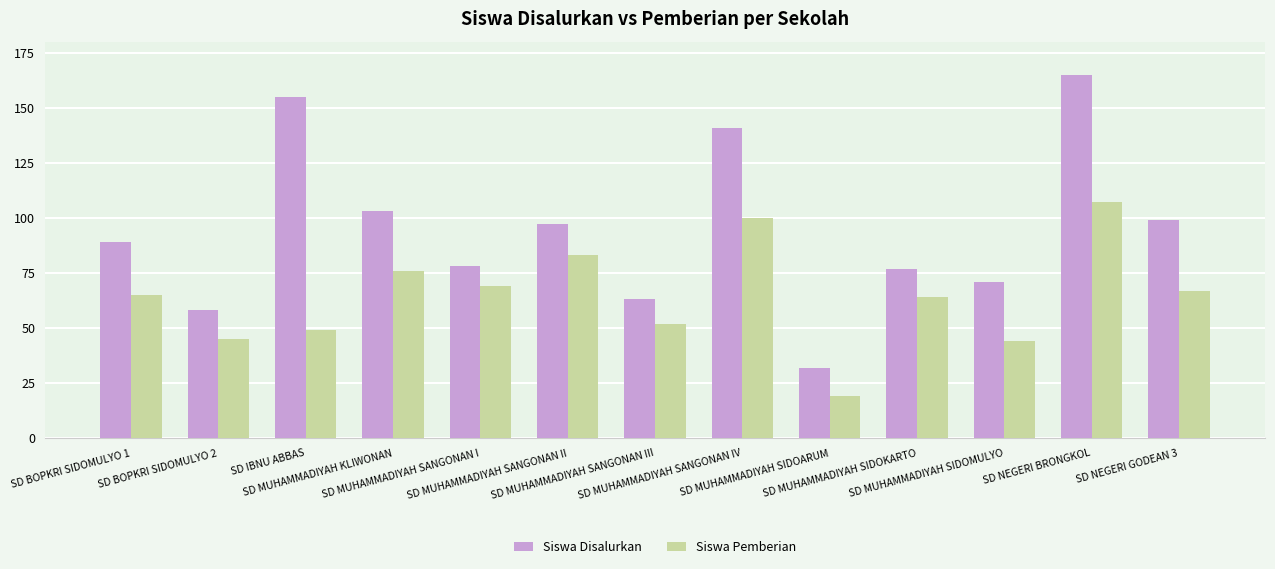

Rank the series by their maximum value, from highest to lowest.

Siswa Disalurkan, Siswa Pemberian